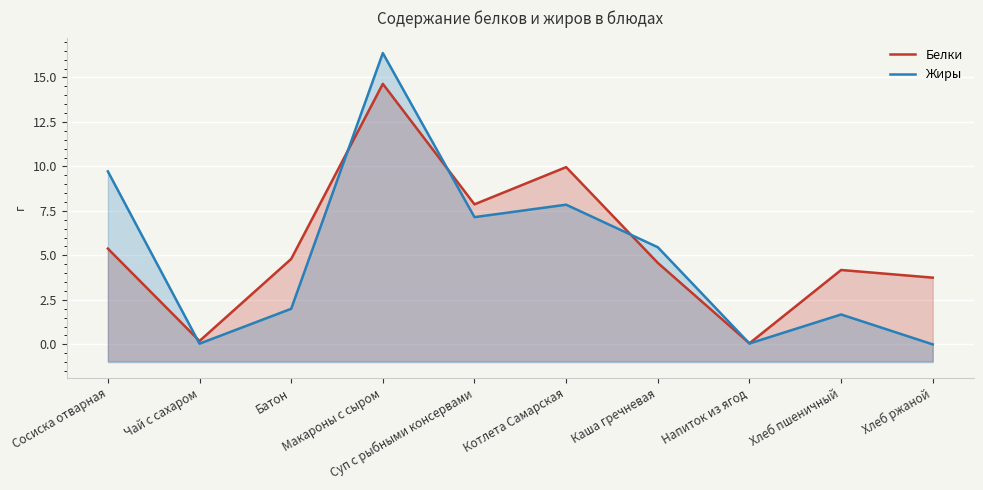

What is the label of the 9th point from the left?

Хлеб пшеничный